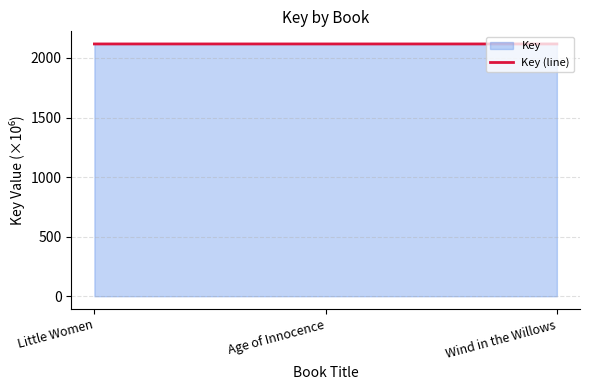

Which has a higher value, Age of Innocence or Little Women?

Little Women